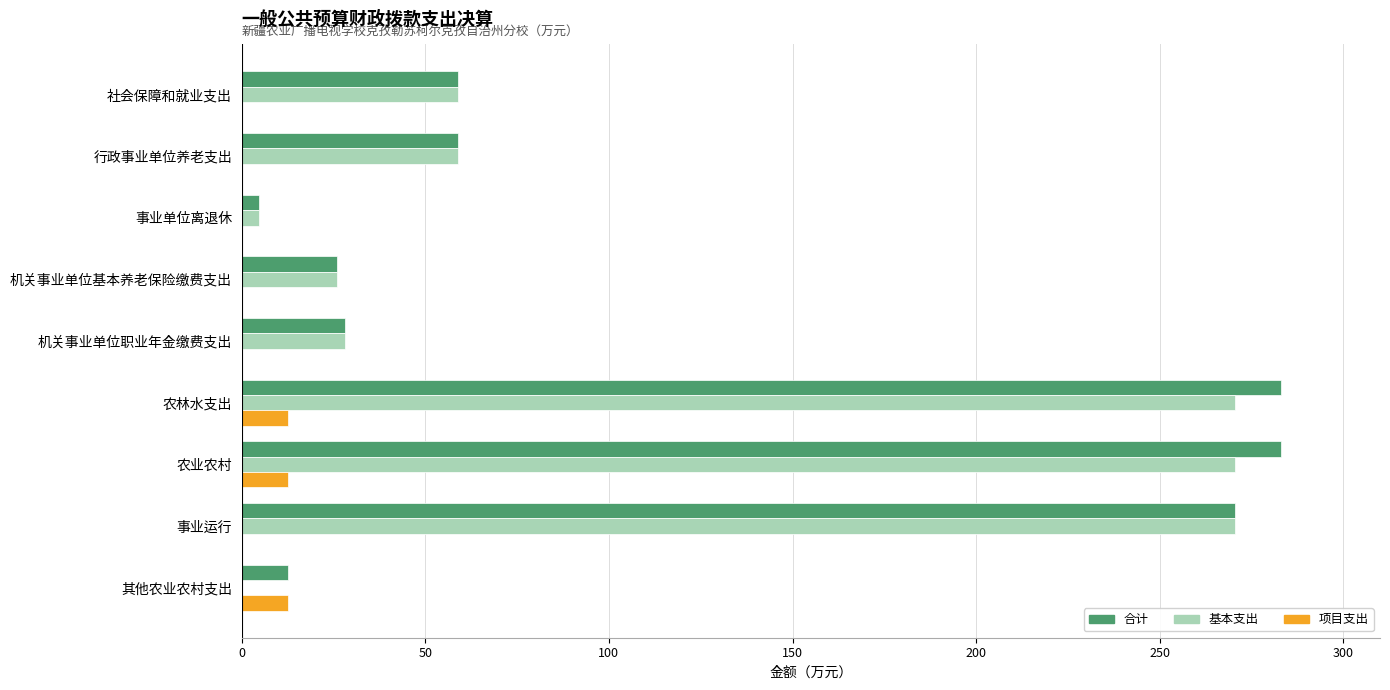

What is the sum of all 项目支出 values?

37.5